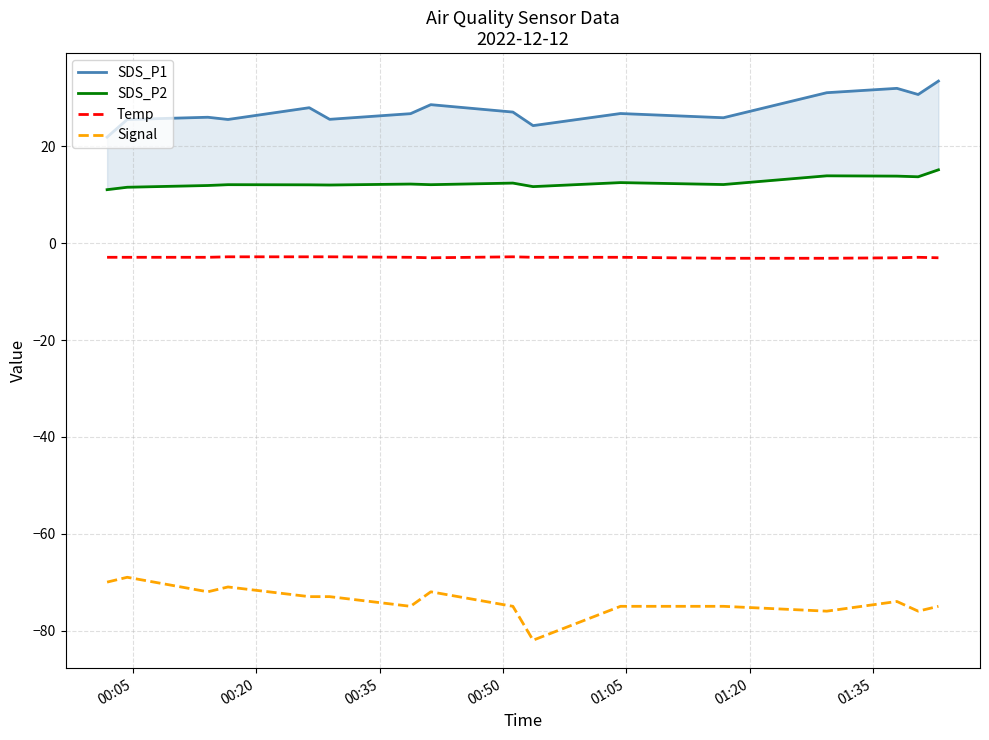

True or false: SDS_P1 and Signal cross at least once.

False